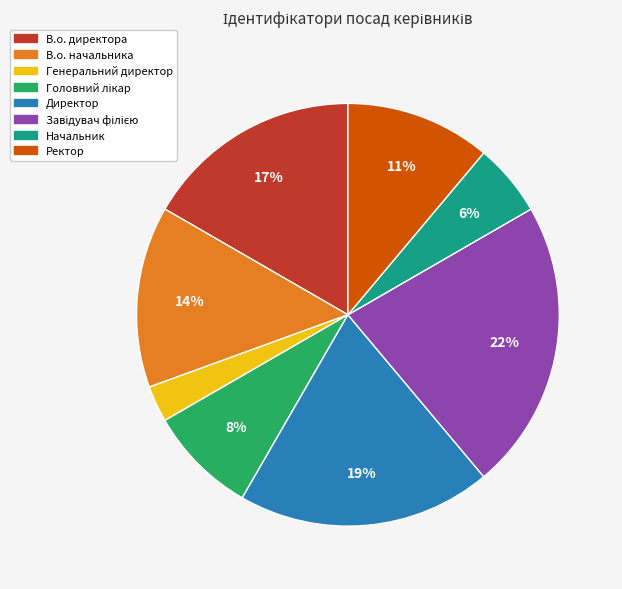

What percentage is the Ректор slice, to the nearest percent?

11%